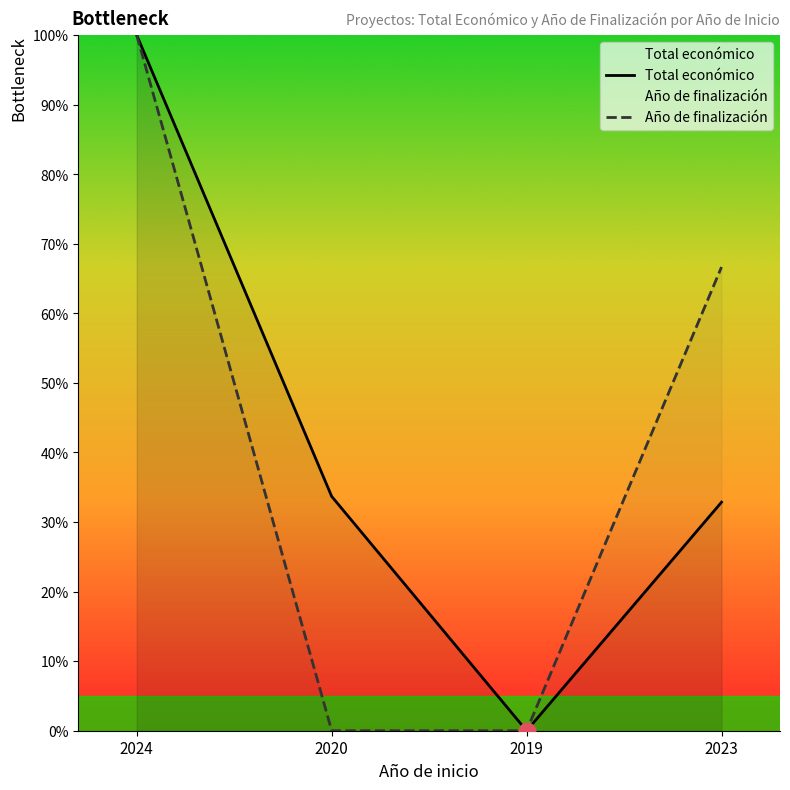

True or false: Total económico and Año de finalización cross at least once.

False